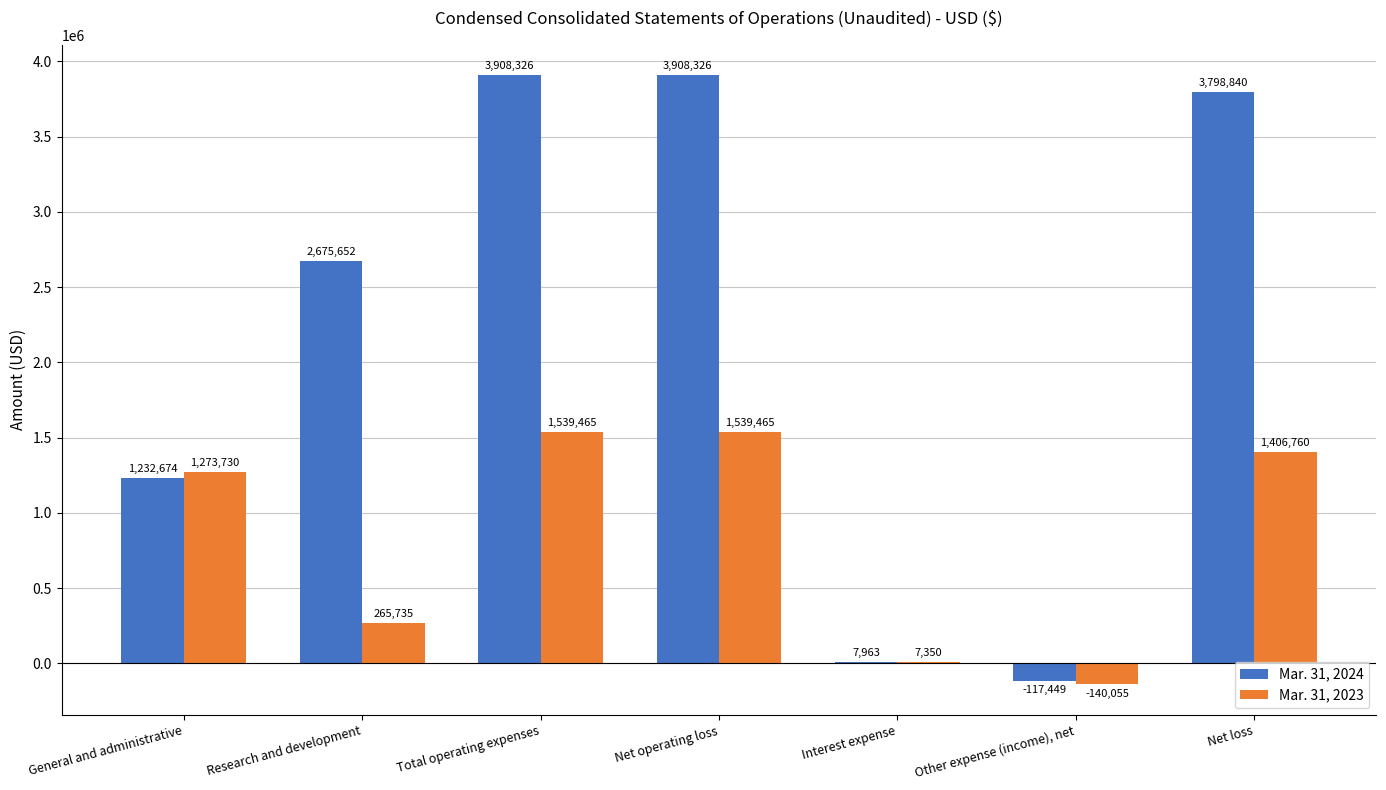

The Mar. 31, 2023 series shows 7350 at Interest expense. True or false?

True